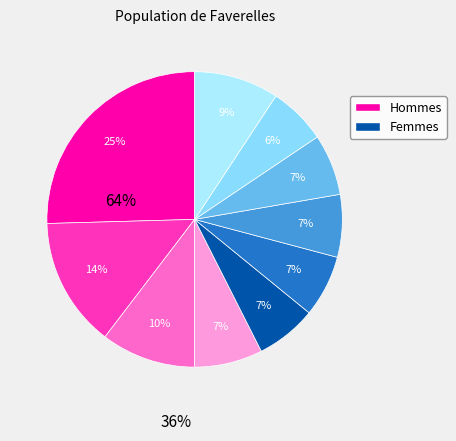

How many slices are in this pie chart?

10